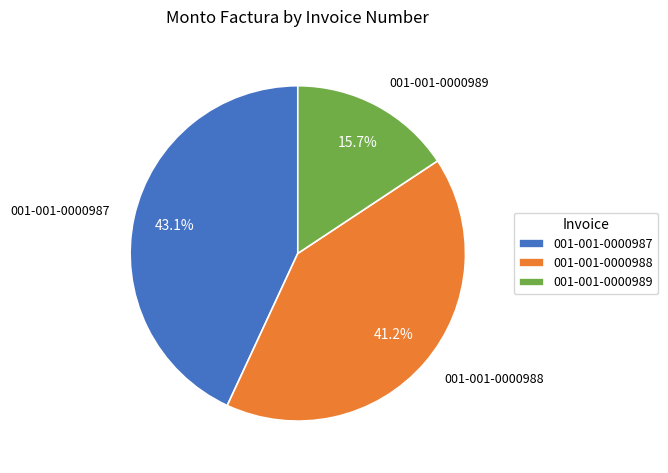

To the nearest percent, what is the combined percentage of 001-001-0000987 and 001-001-0000988?

84%